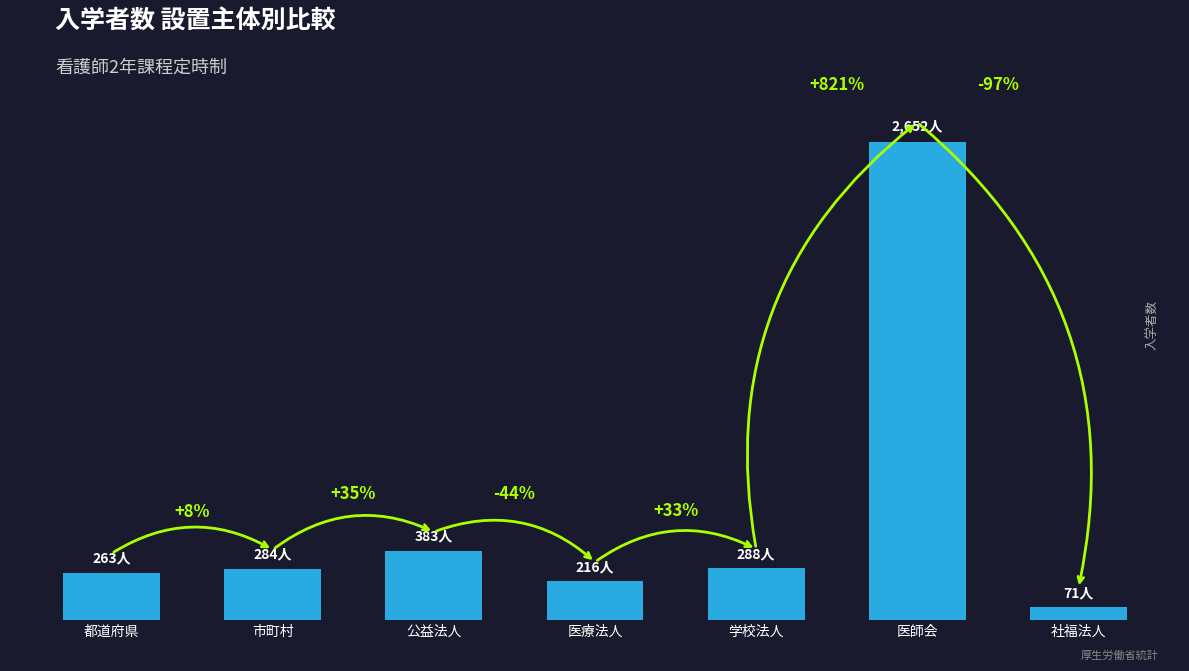

Reading left to right, what are all the values shown in this chart?

都道府県=263	市町村=284	公益法人=383	医療法人=216	学校法人=288	医師会=2652	社福法人=71